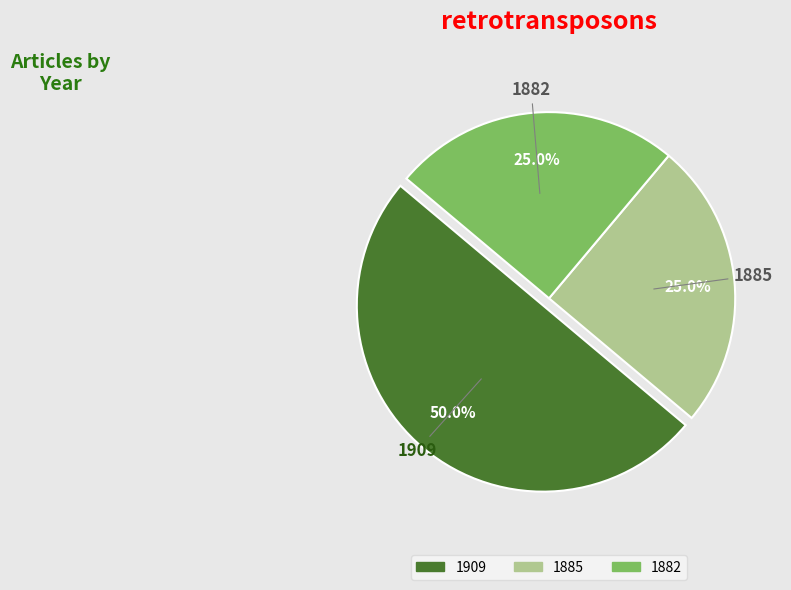

How many segments does this pie chart have?

3